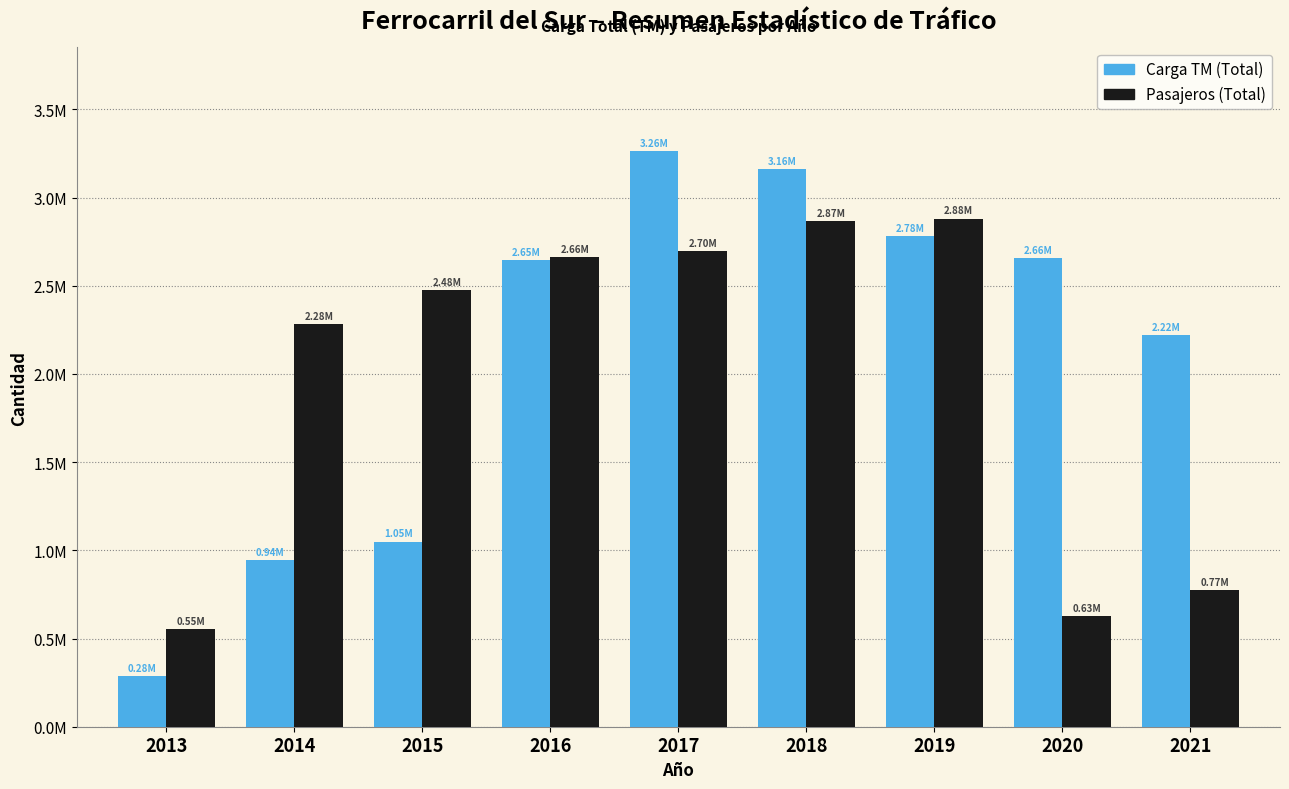

What are all the series names shown in the legend?

Carga TM (Total), Pasajeros (Total)